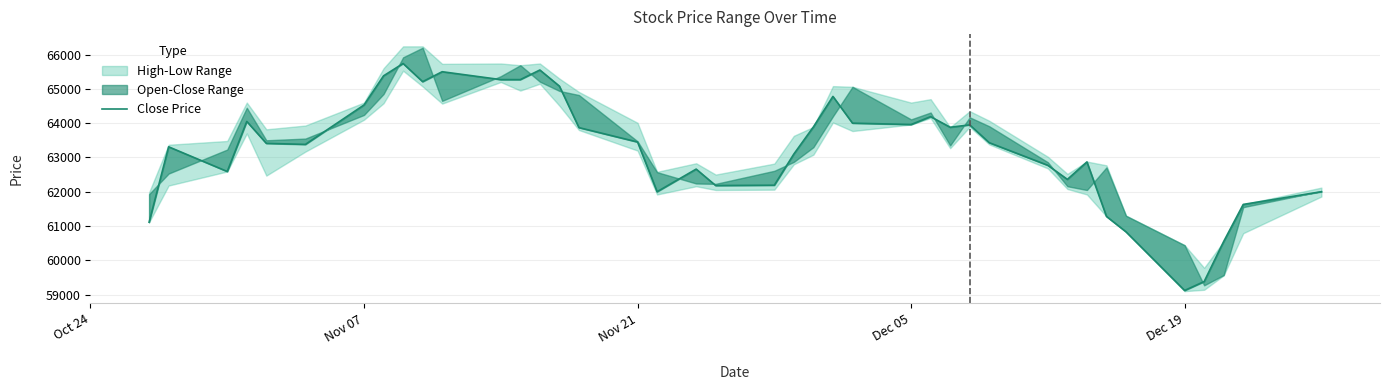

What is the value of the 5th point from the left?

63410